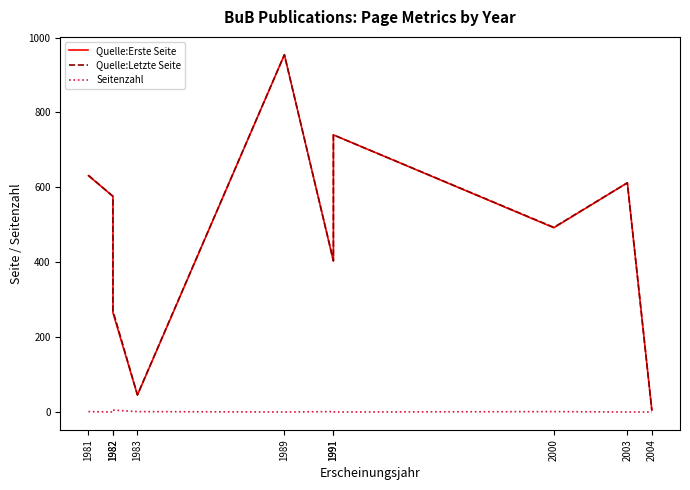

At which label does Seitenzahl first exceed 1?

1982